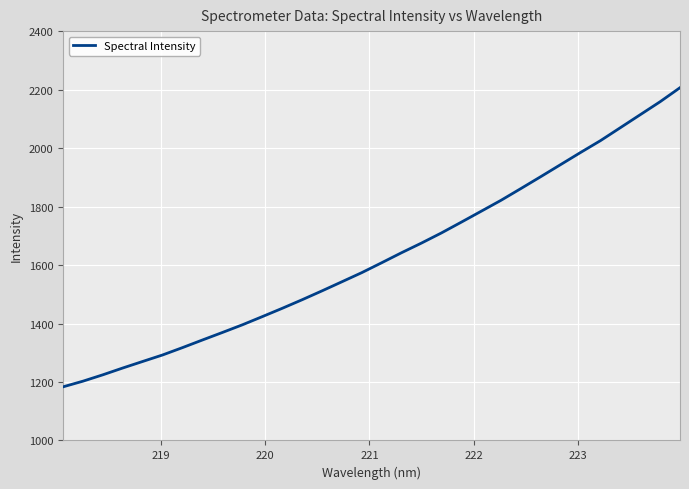

What is the highest value of the Spectral Intensity series?

2206.5